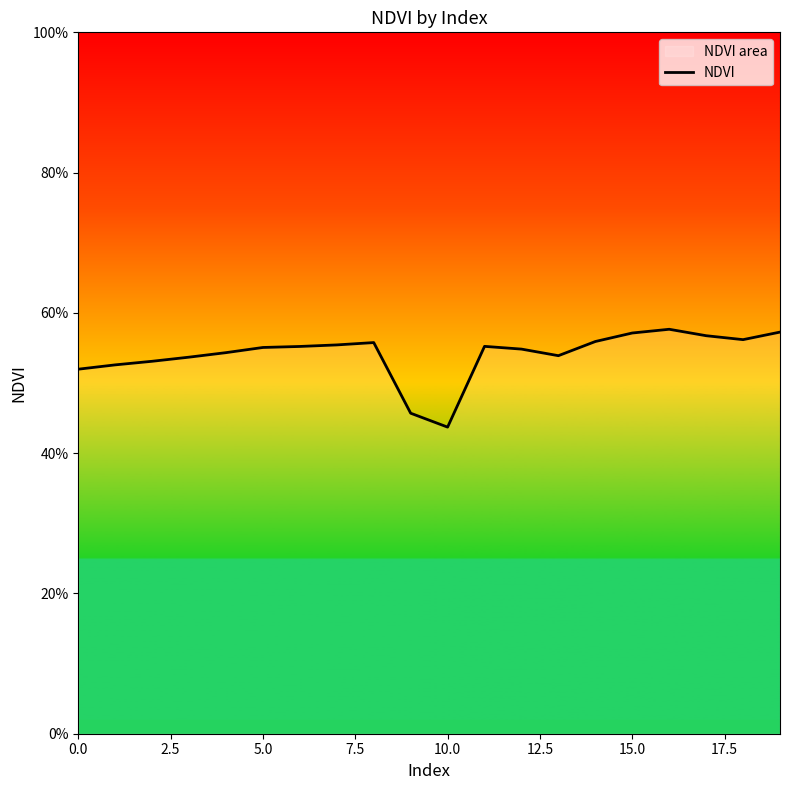

Does the chart display data point markers on the line(s)?

No